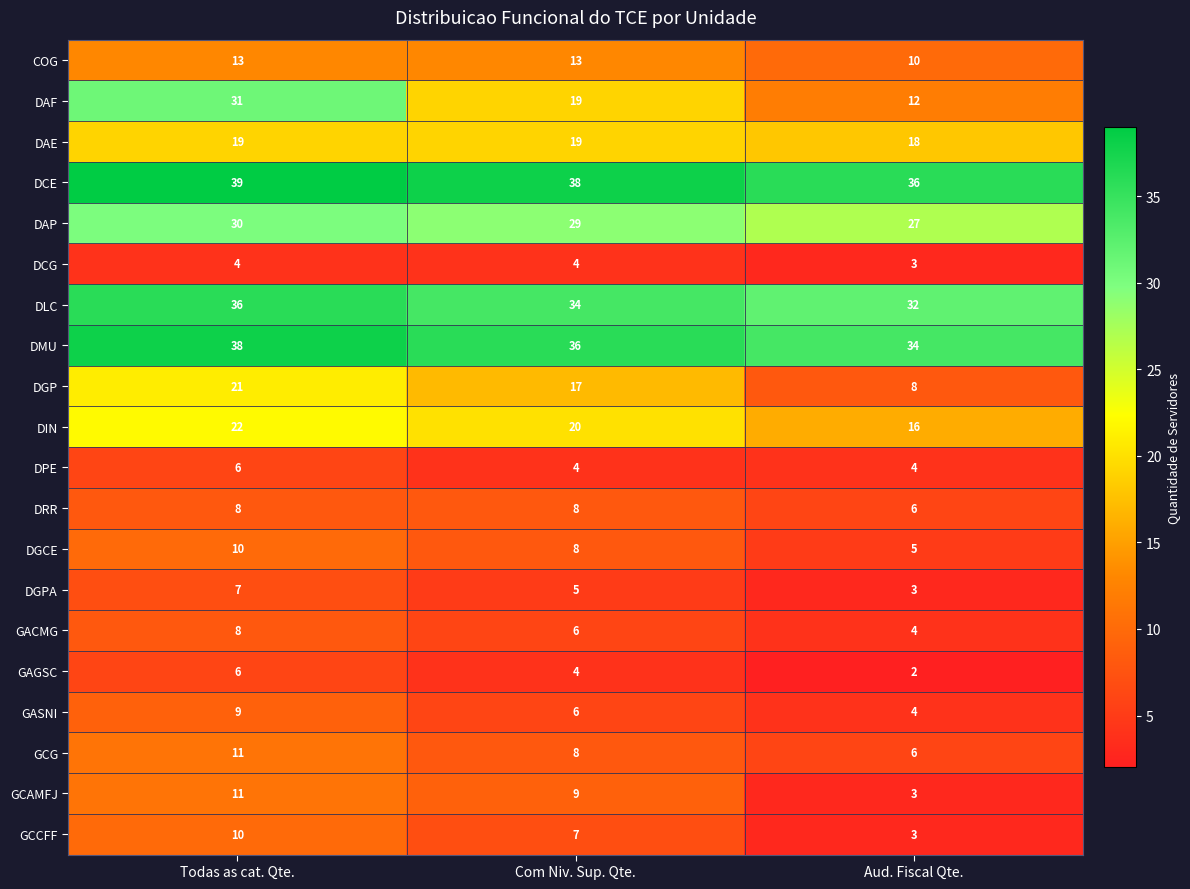

What is the sum of the DCG values at Com Niv. Sup. Qte. and Todas as cat. Qte.?

8